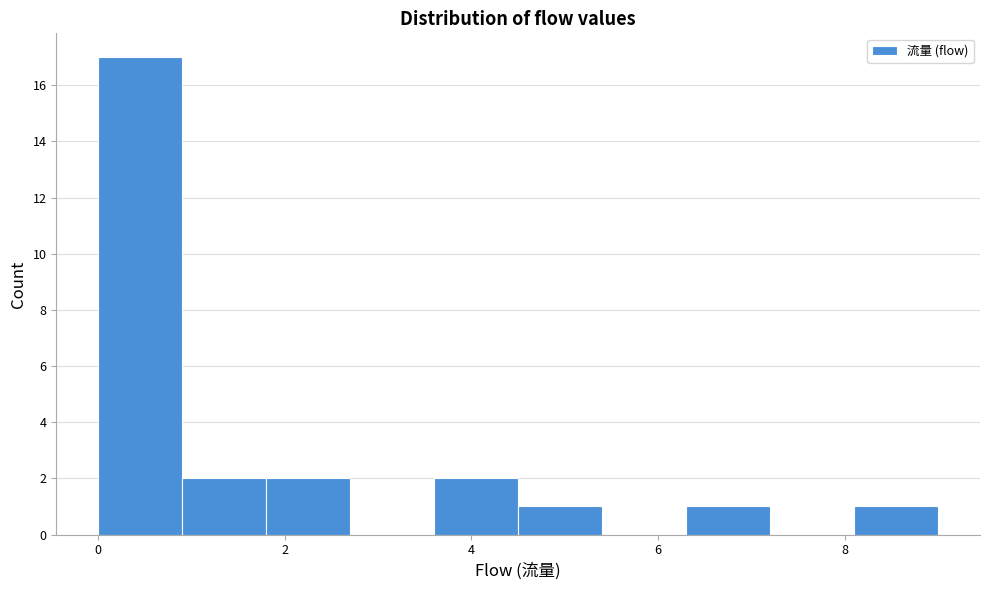

Reading left to right, list every bar in this chart as the range it spans on the x-axis followed by its height. Neither the bar edges nor the heights are printed on the chart, so give them approximately, as read against the axes.

0.0 to 0.9: 17
0.9 to 1.8: 2
1.8 to 2.7: 2
2.7 to 3.6: 0
3.6 to 4.5: 2
4.5 to 5.4: 1
5.4 to 6.3: 0
6.3 to 7.2: 1
7.2 to 8.1: 0
8.1 to 9.0: 1